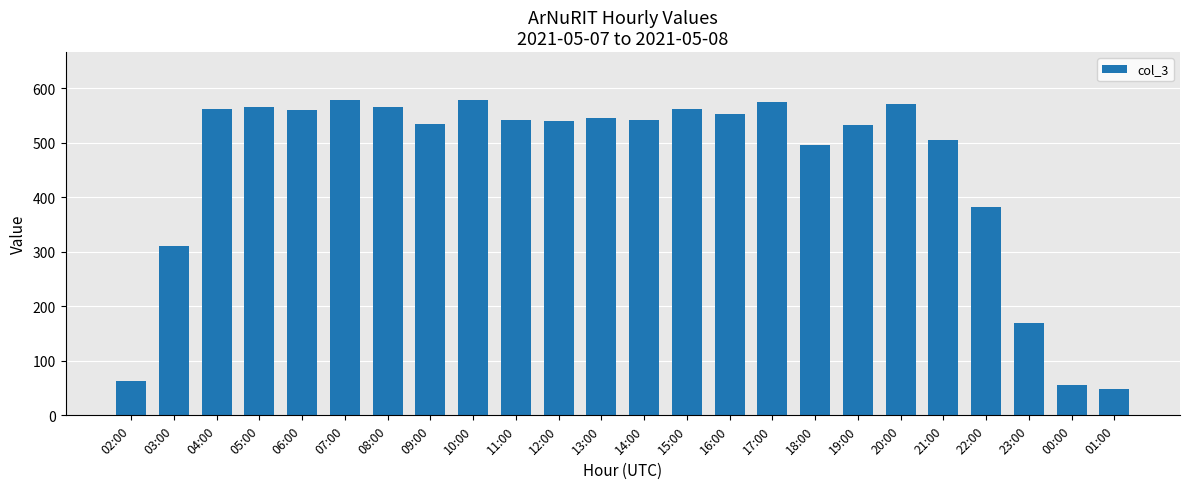

Does the chart contain any negative values?

No